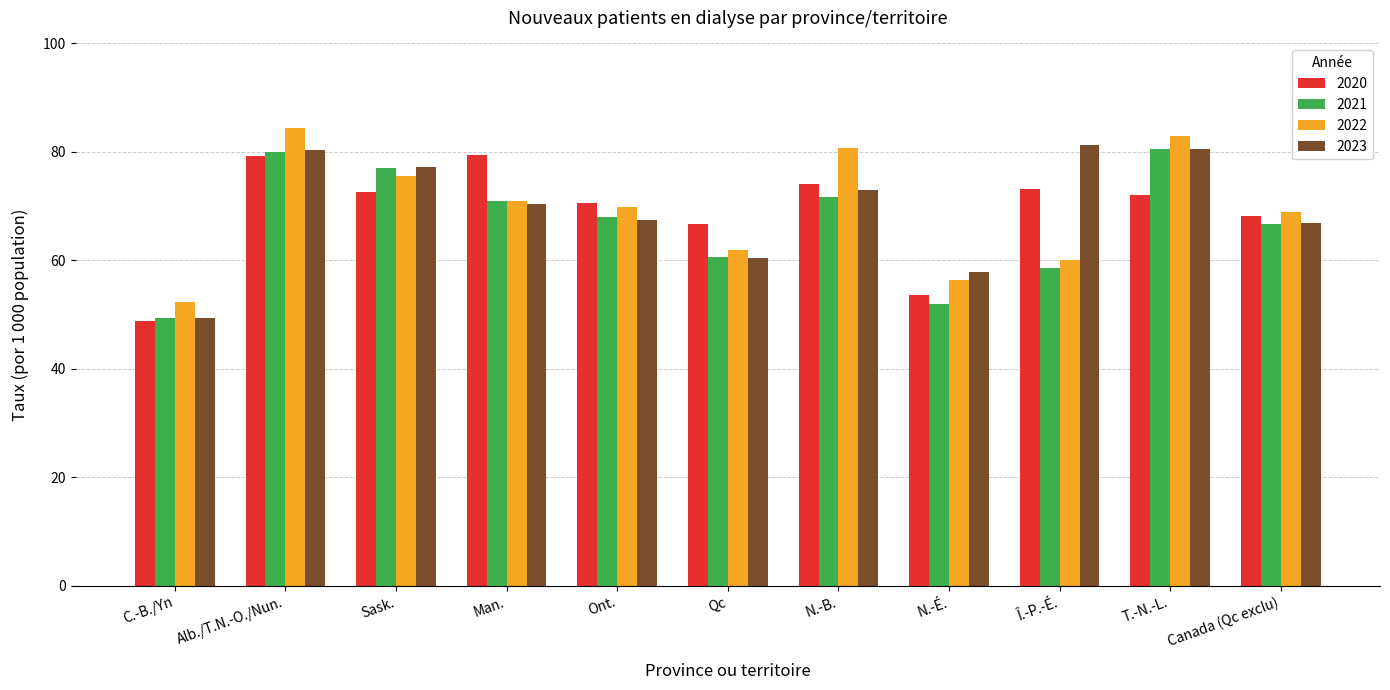

What is the value of the 2020 bar at the 8th from the left?

53.7